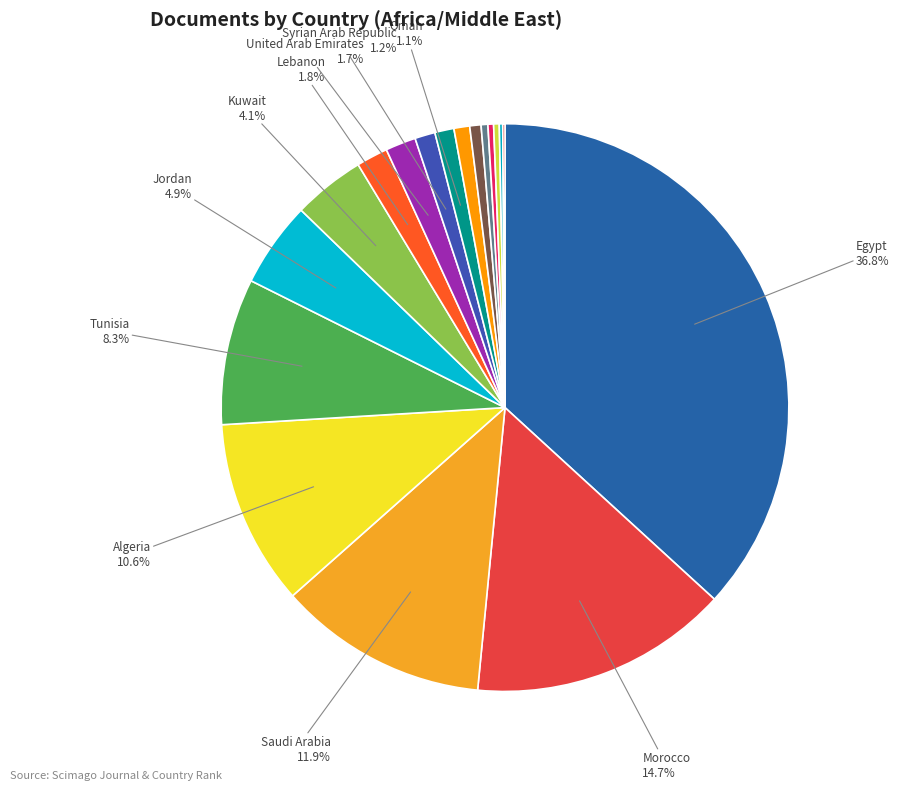

How many slices are in this pie chart?

18